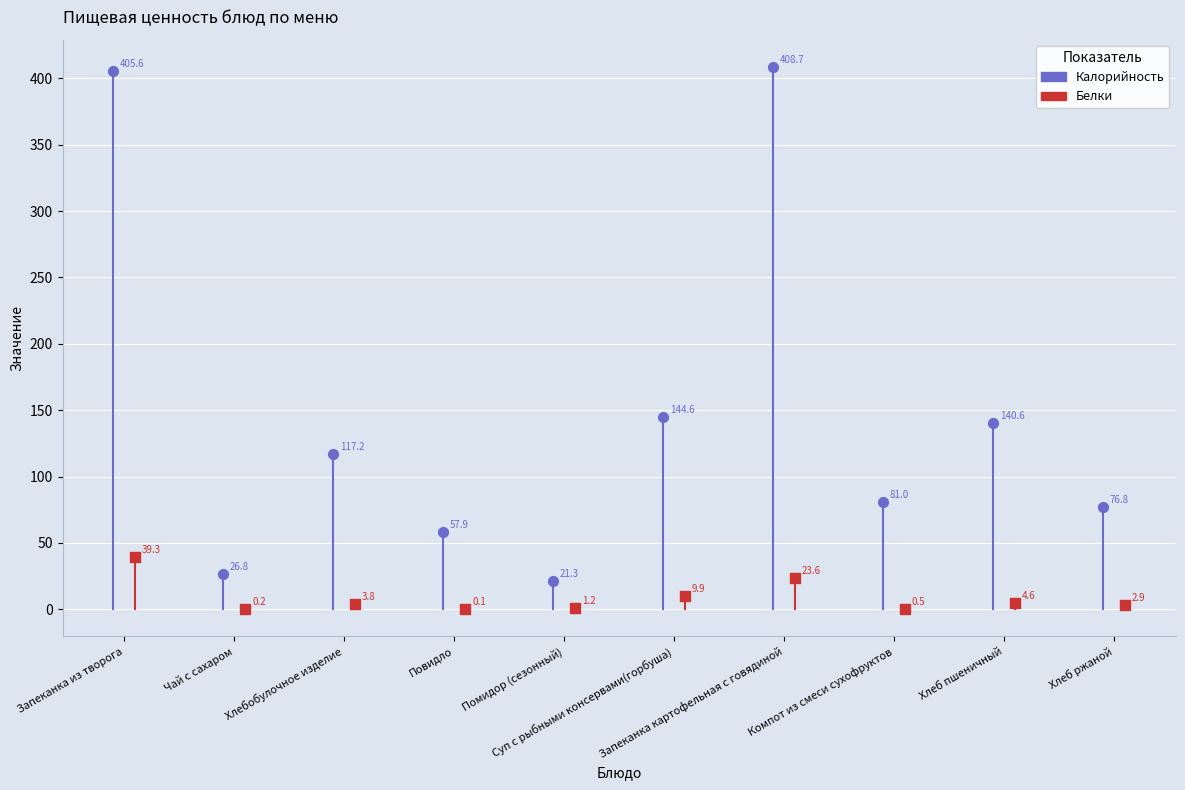

Which series contains the lowest Y value?

Белки